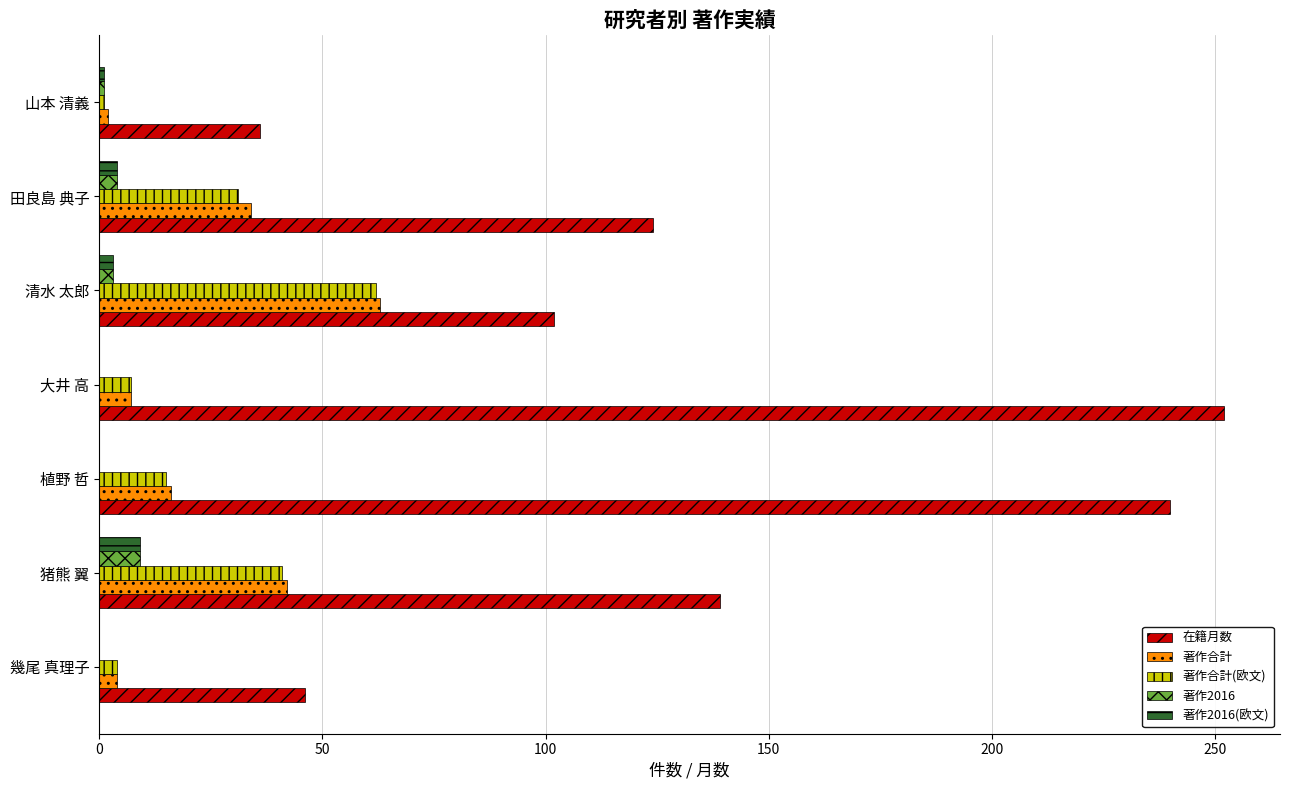

Which series has the largest total across all categories?

在籍月数